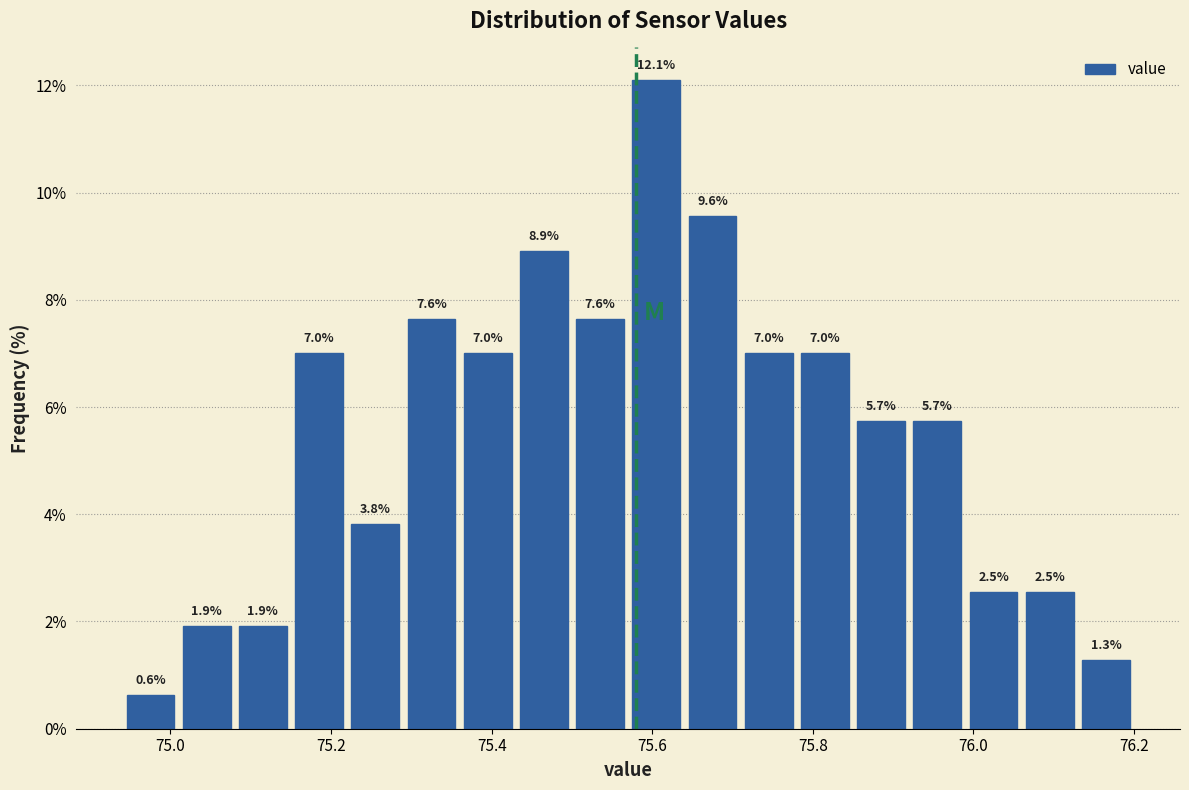

Read against the x-axis, roughly where is the centre of the tallest bar?

75.60